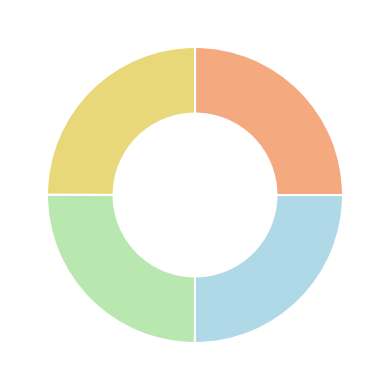

Is there any slice that represents more than half of the pie?

No